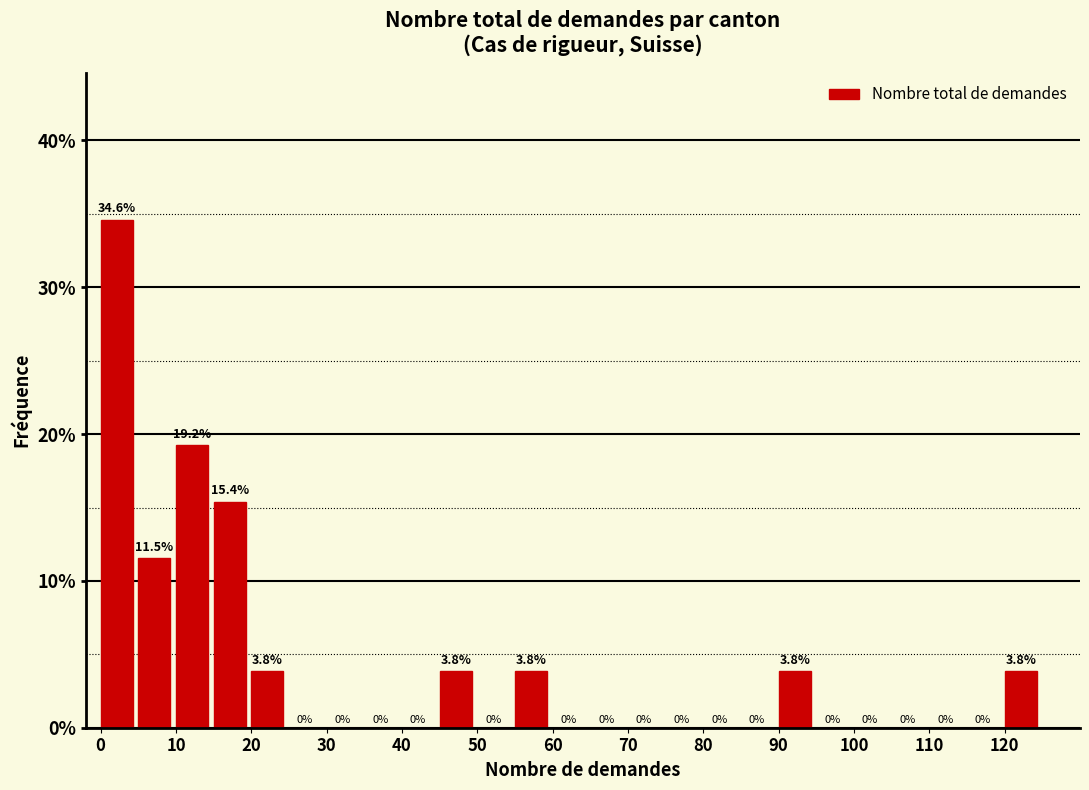

Reading left to right, transcribe this chart: for each bar, give the range it covers on the x-axis and its height.

0 to 5: 34.6
5 to 10: 11.5
10 to 15: 19.2
15 to 20: 15.4
20 to 25: 3.8
25 to 30: 0.0
30 to 35: 0.0
35 to 40: 0.0
40 to 45: 0.0
45 to 50: 3.8
50 to 55: 0.0
55 to 60: 3.8
60 to 65: 0.0
65 to 70: 0.0
70 to 75: 0.0
75 to 80: 0.0
80 to 85: 0.0
85 to 90: 0.0
90 to 95: 3.8
95 to 100: 0.0
100 to 105: 0.0
105 to 110: 0.0
110 to 115: 0.0
115 to 120: 0.0
120 to 125: 3.8